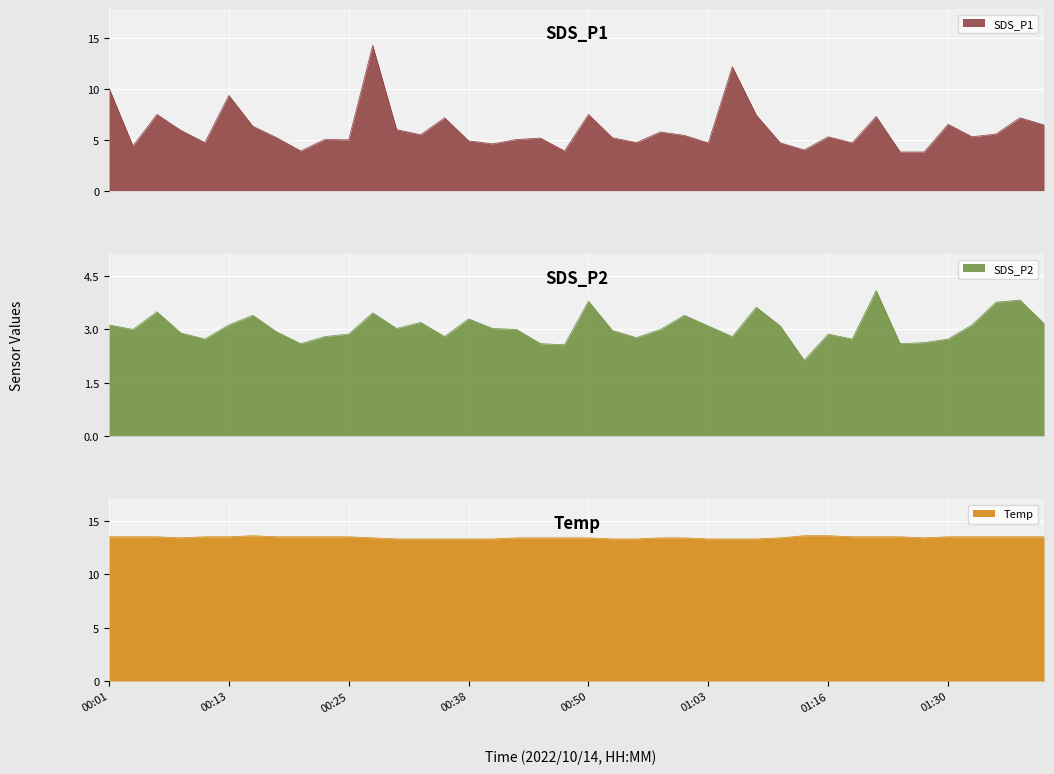

In SDS_P1, how many points are higher than both neighbors (excluding endpoints)?

13